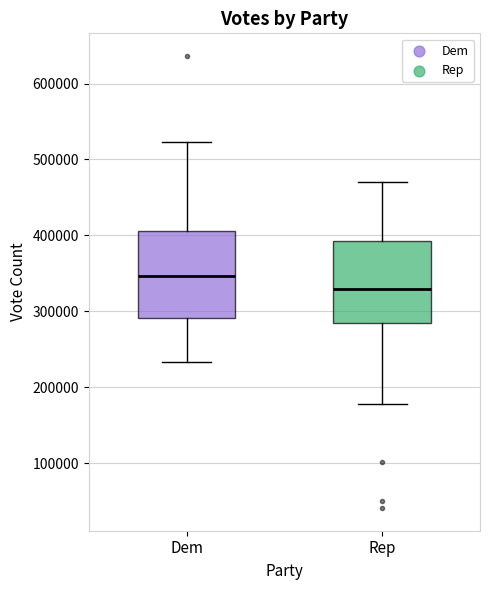

Which box has the lowest median line?

Rep